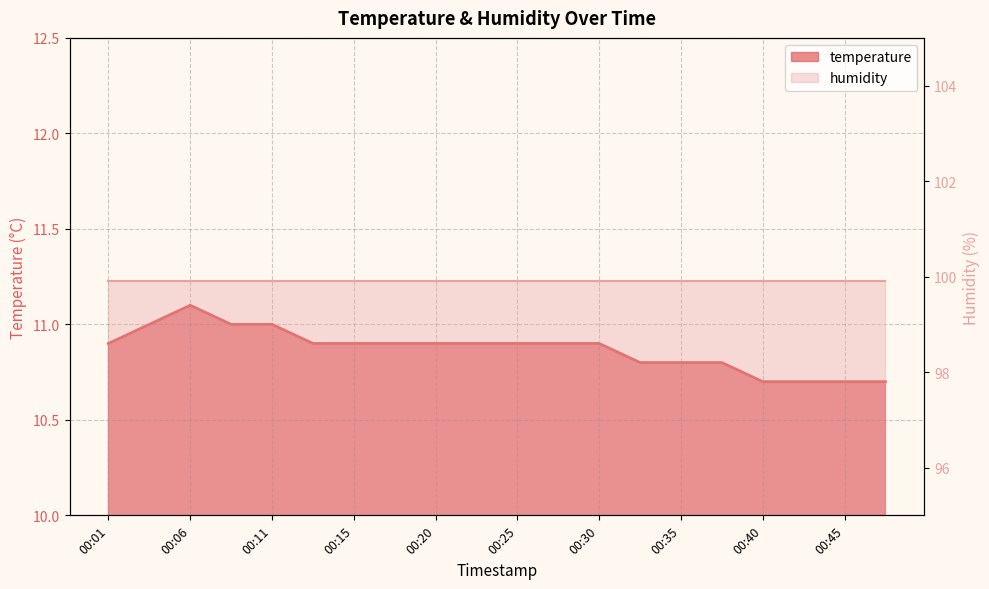

What is the value of the 6th point from the left?

10.9